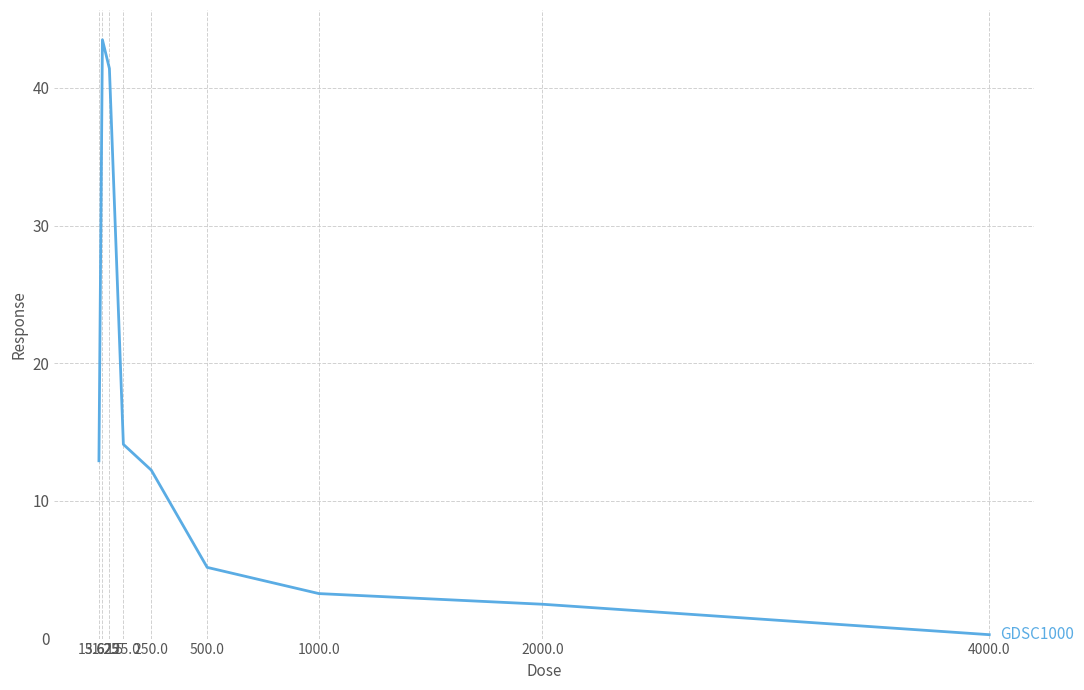

Reading left to right, list all the values displayed in this chart.

12.9	43.5	41.4	14.1	12.2	5.2	3.3	2.5	0.3